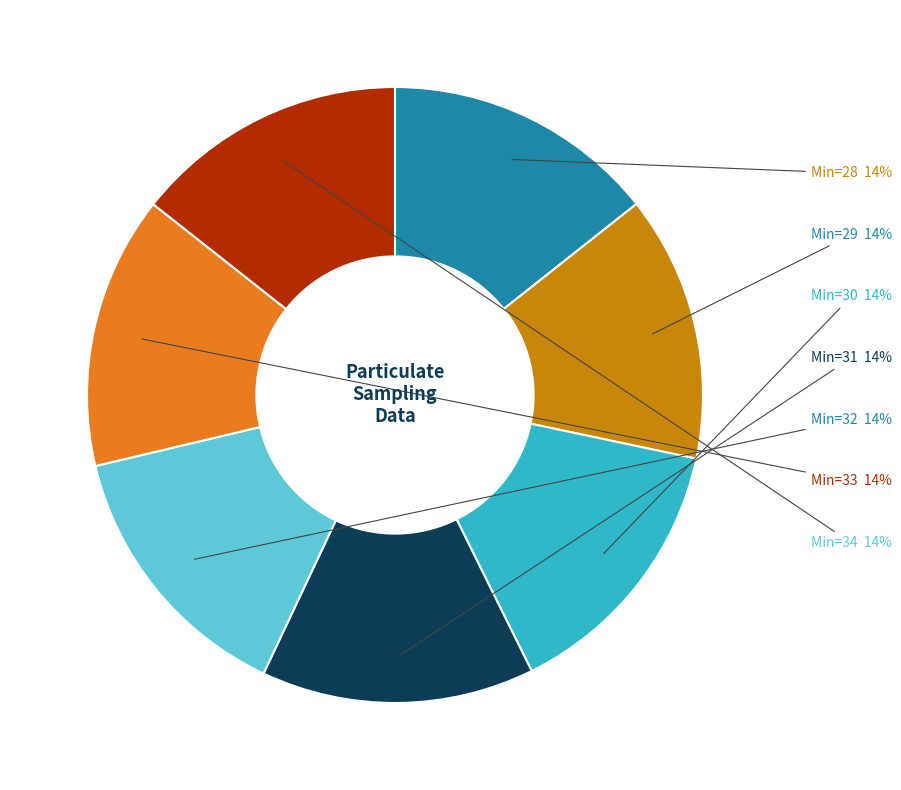

Is there a majority slice in this chart?

No